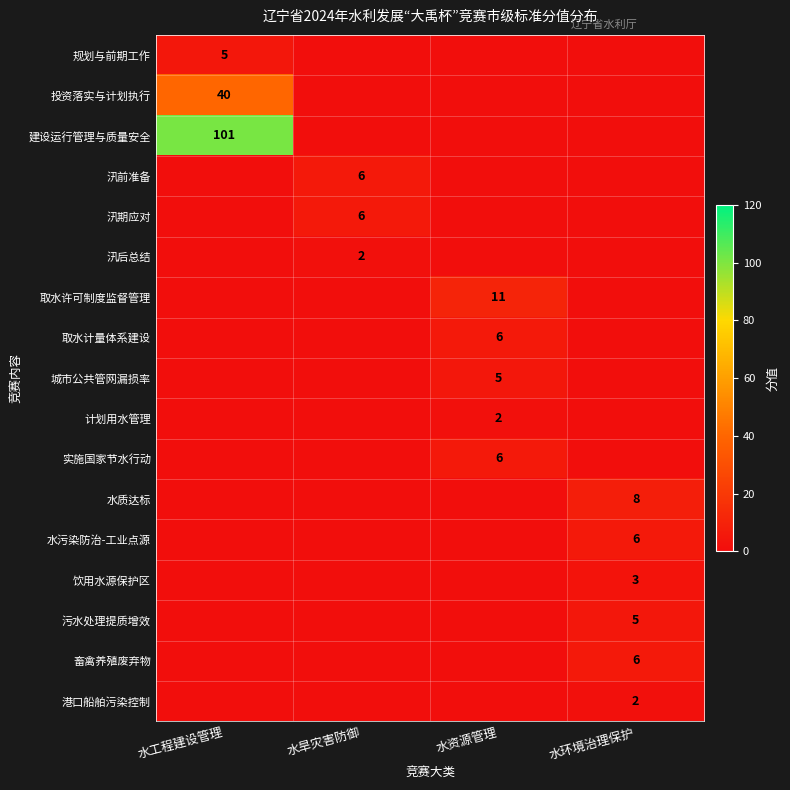

What is the difference between the highest and lowest values at 水工程建设管理?

96.0